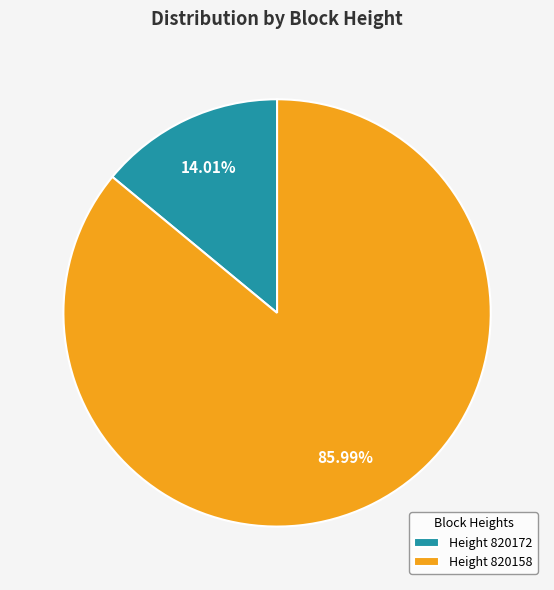

Which category accounts for the majority?

Height 820158